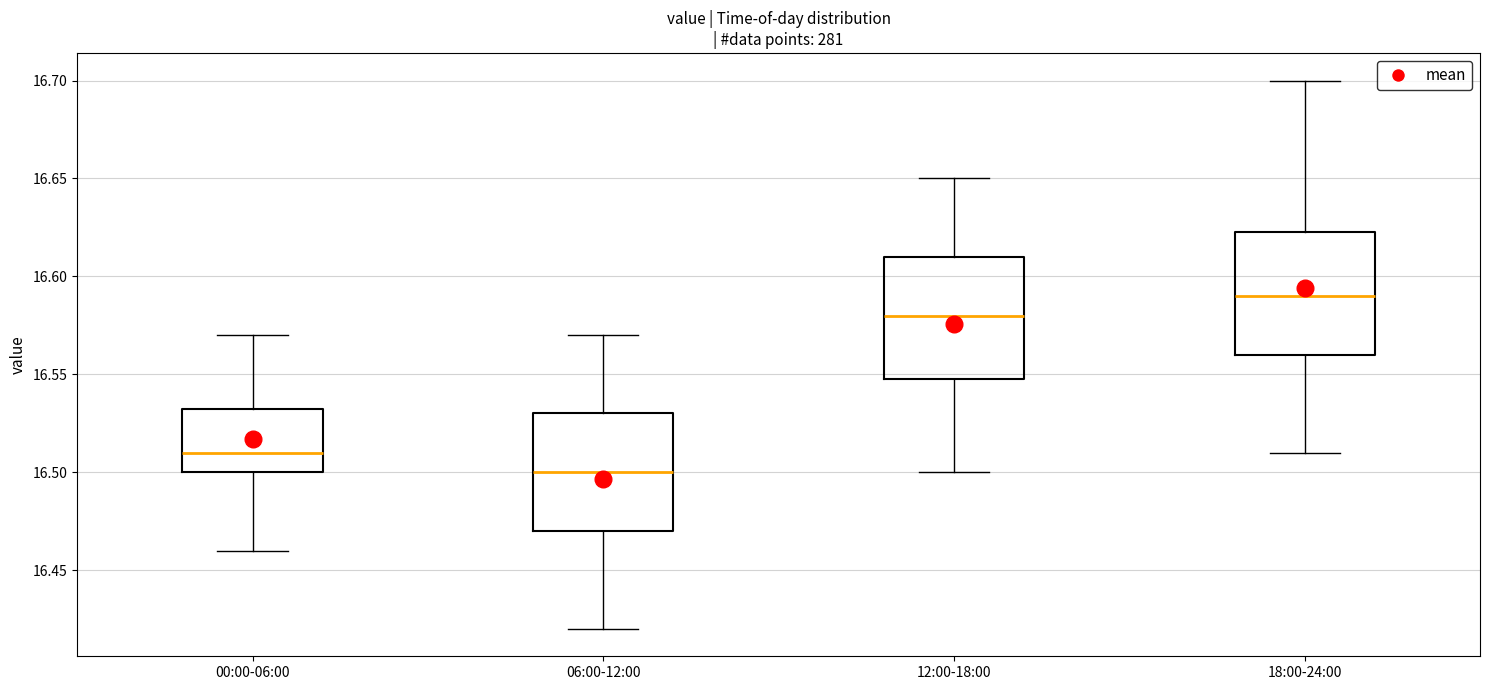

Where is the upper edge of the box for 12:00-18:00 on the y-axis? The values are not printed on the chart, so give them approximately, as read against the axis.

16.610